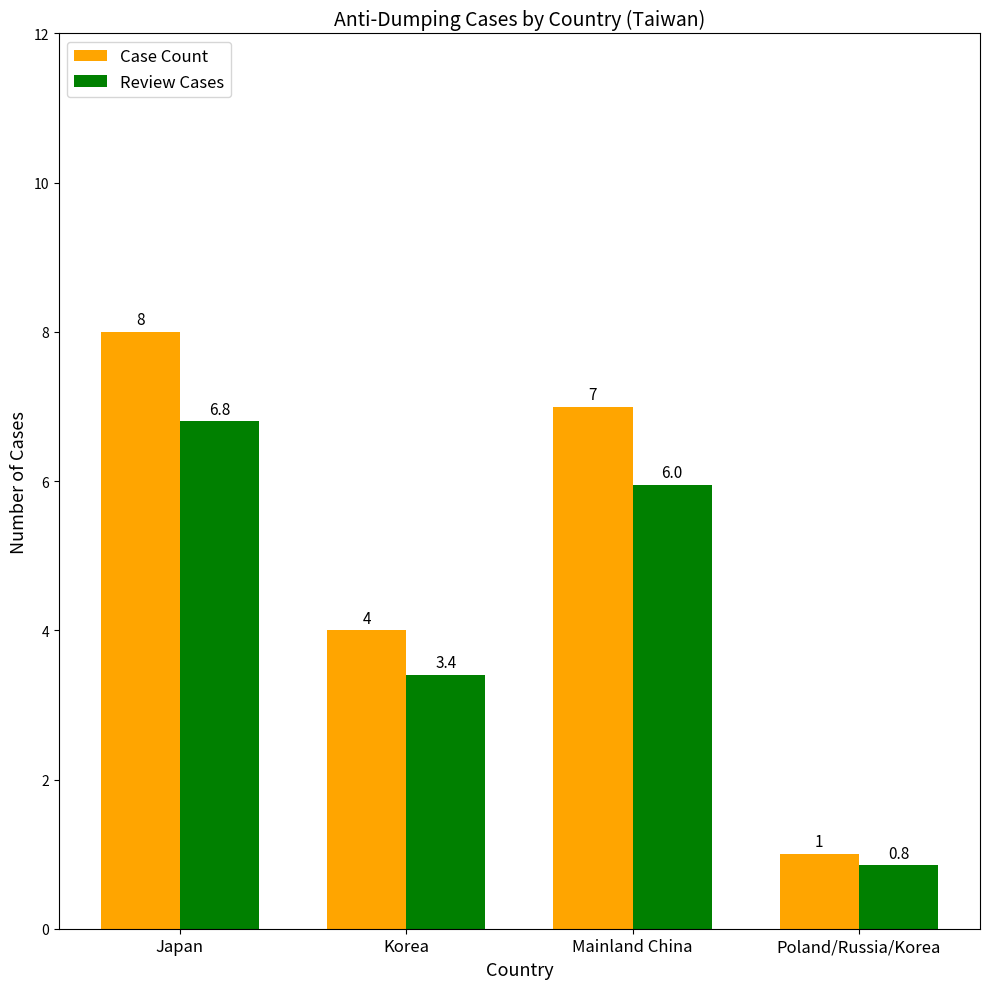

What is the total value across all series at Japan?

14.8